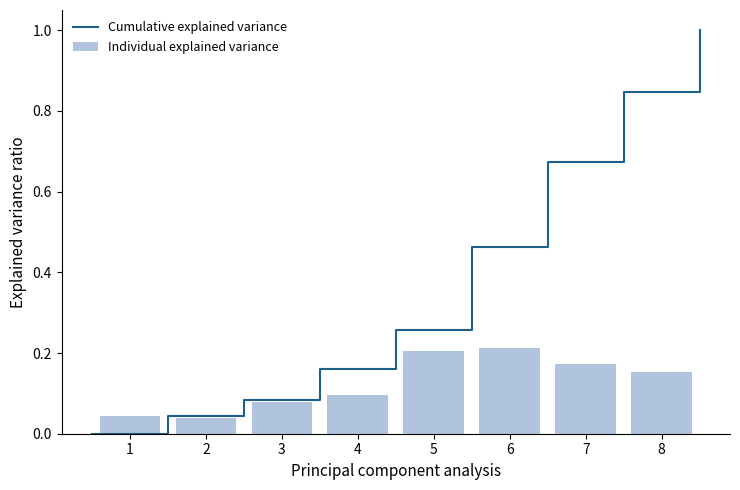

What is the value of the 6th bar from the left?

0.2